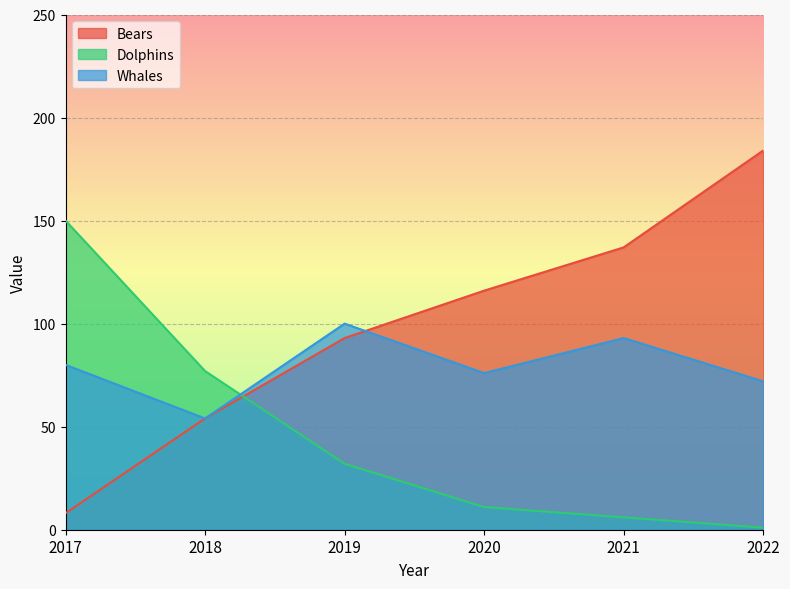

What is the difference between the maximum and minimum values in the Whales series?

46